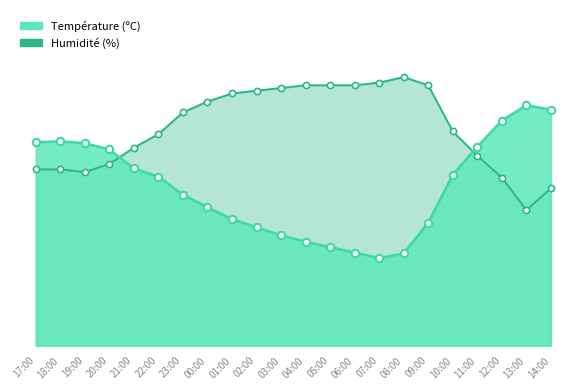

What is the total value across all series at 09:00?

42.4